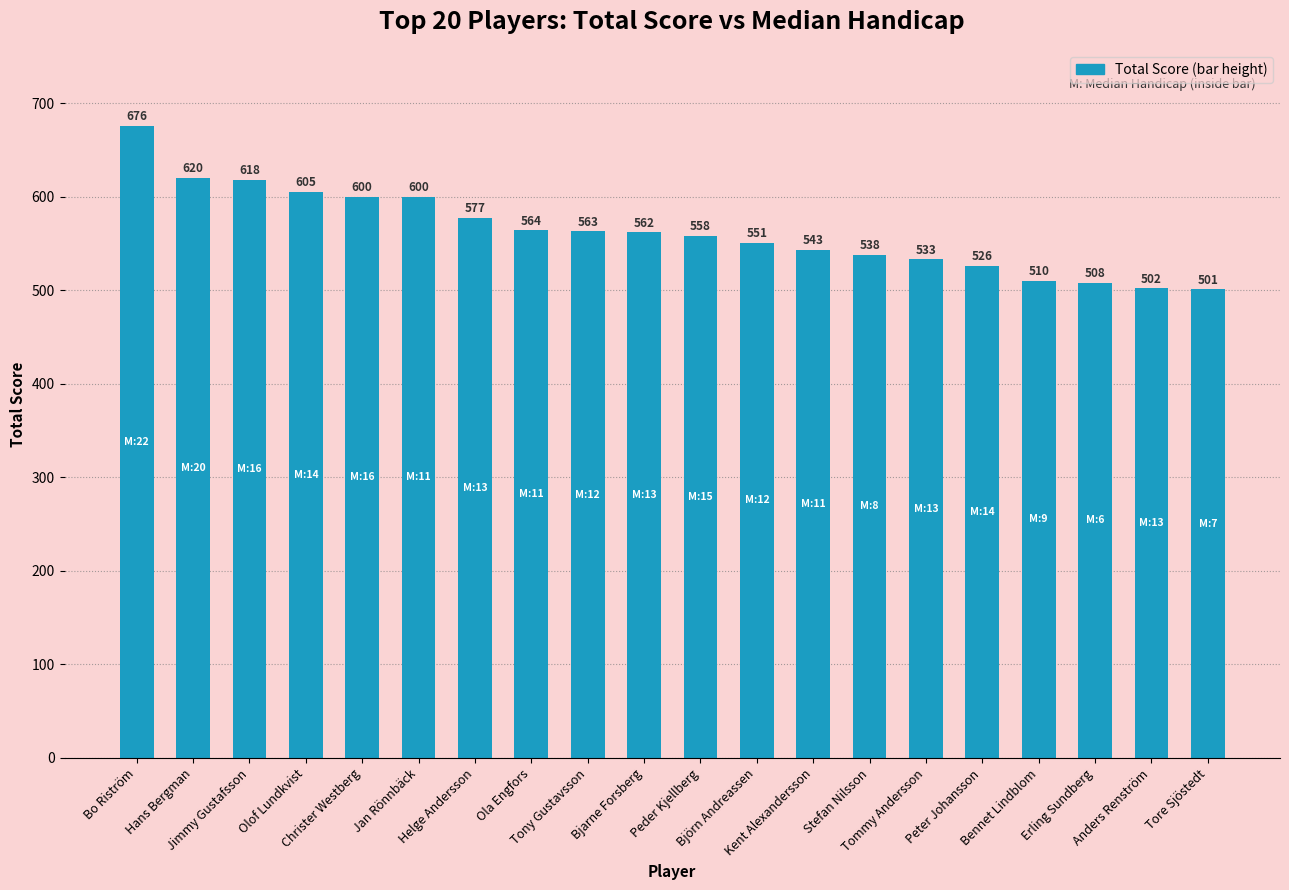

The value at Bo Riström is 676. True or false?

True